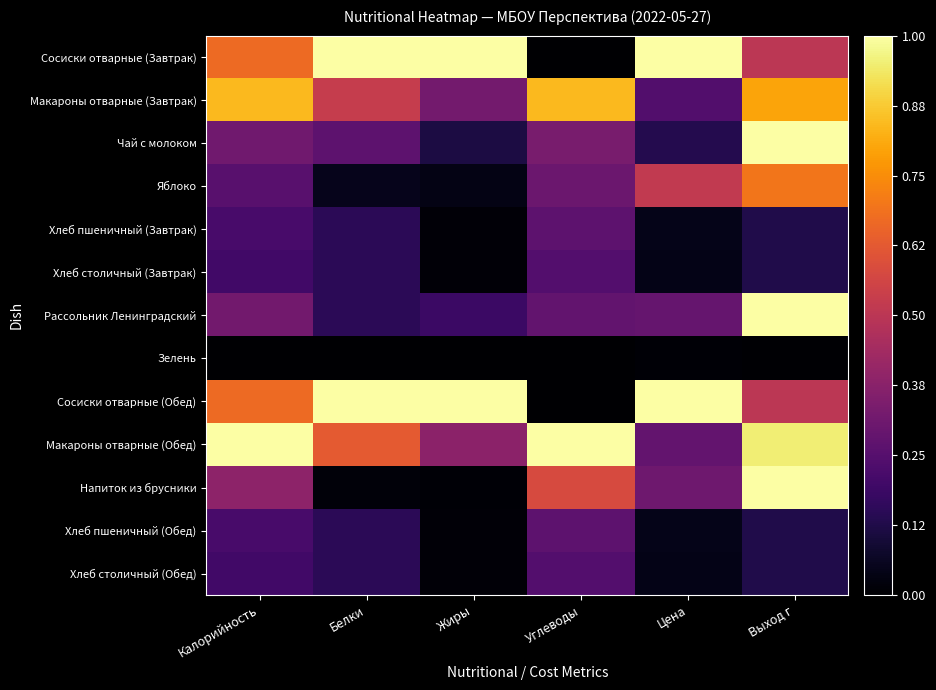

How many series are shown in this chart?

13